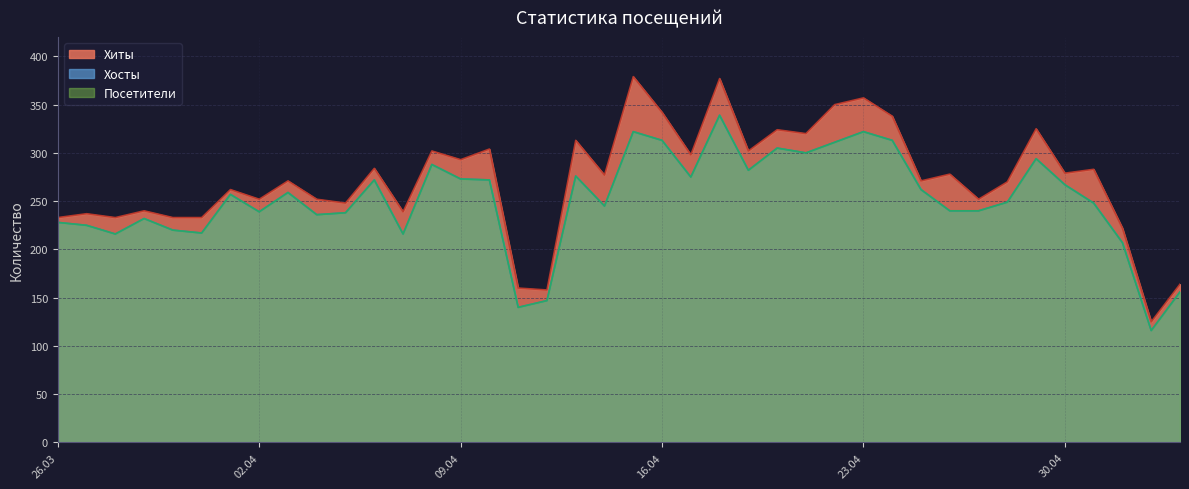

Where is the first local maximum for Хосты?

2024-03-29